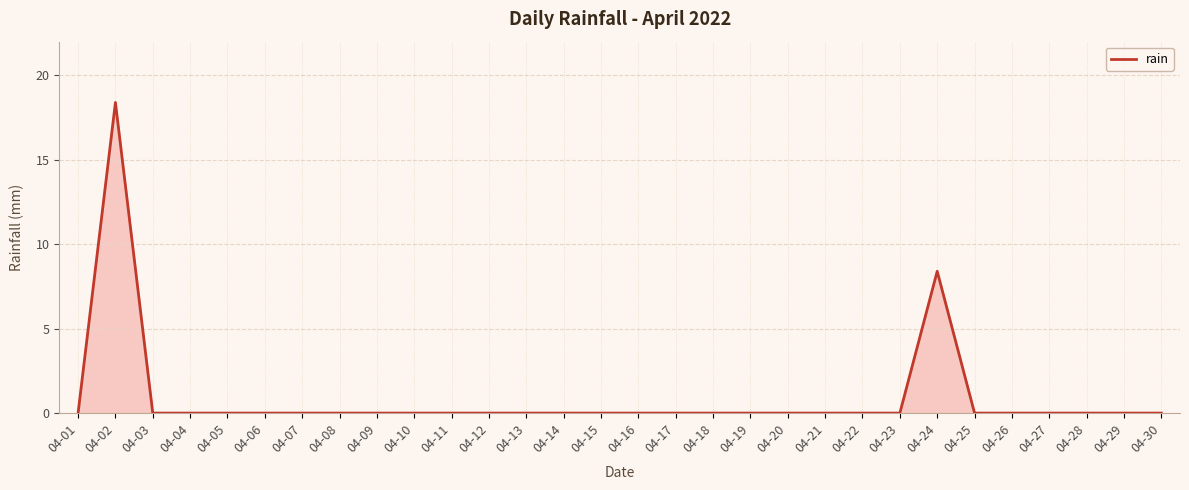

Where is the data nearest to the value 9?

04-24